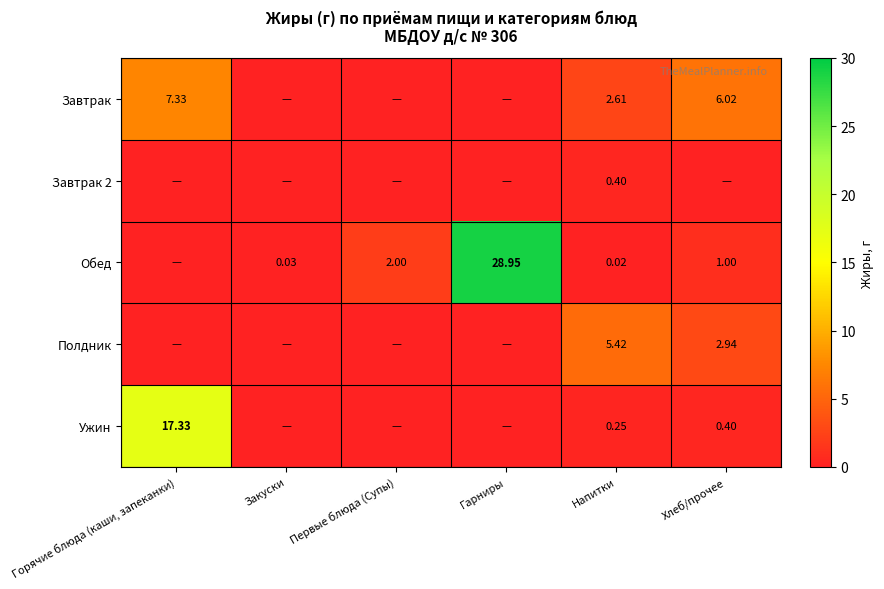

What is the maximum value shown in the chart?

28.9